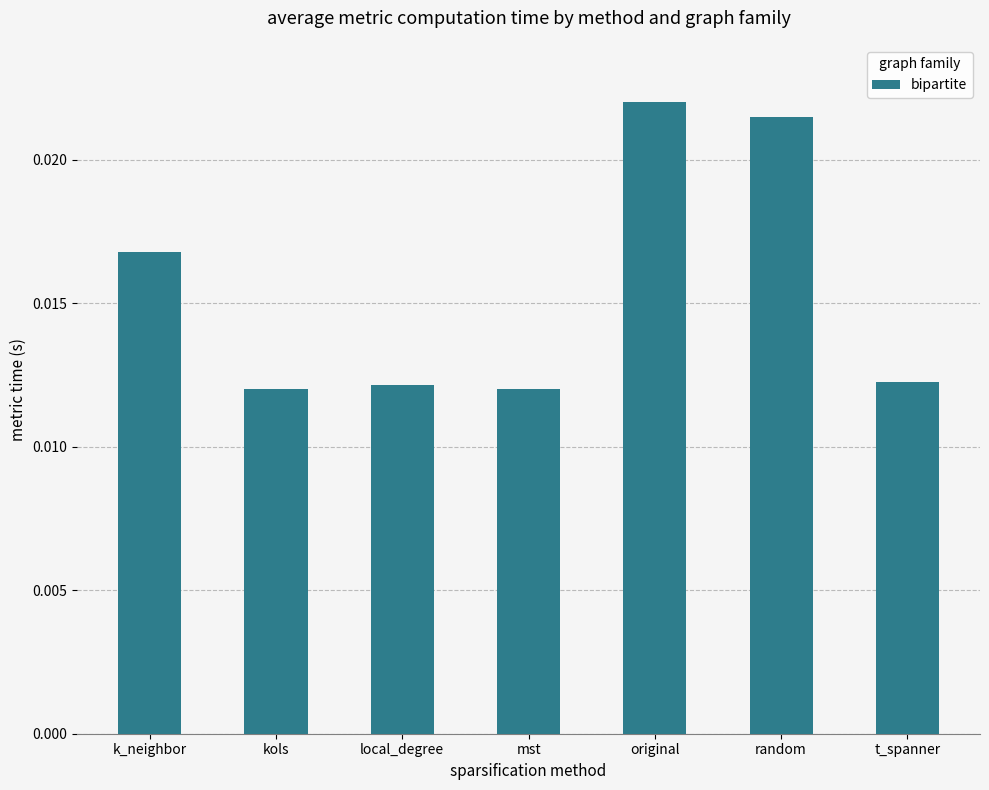

What position from the right is mst?

4